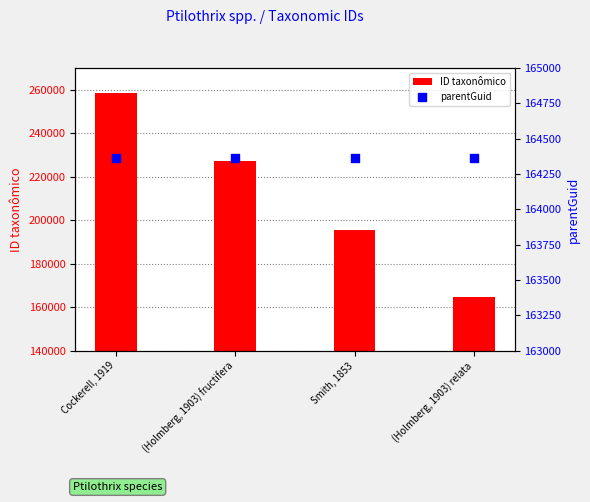

At which category is the sum across all series the highest?

Cockerell, 1919